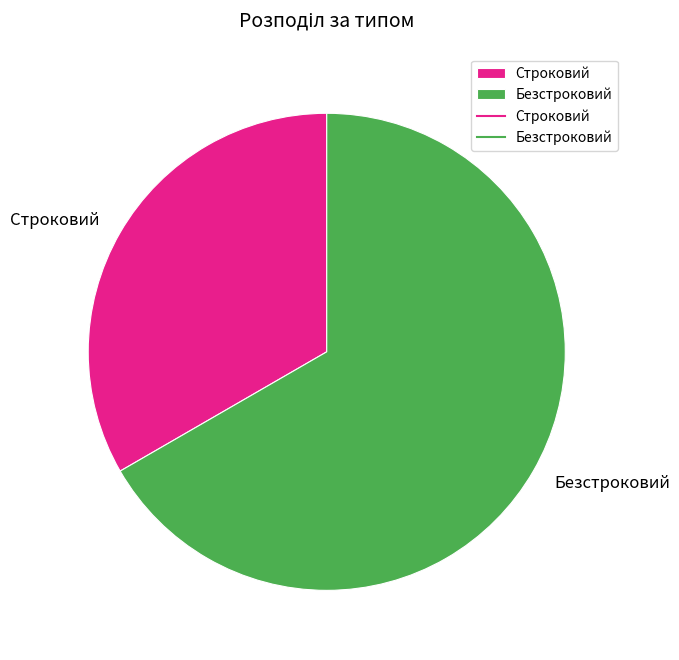

Rank the categories by value from lowest to highest.

Строковий, Безстроковий